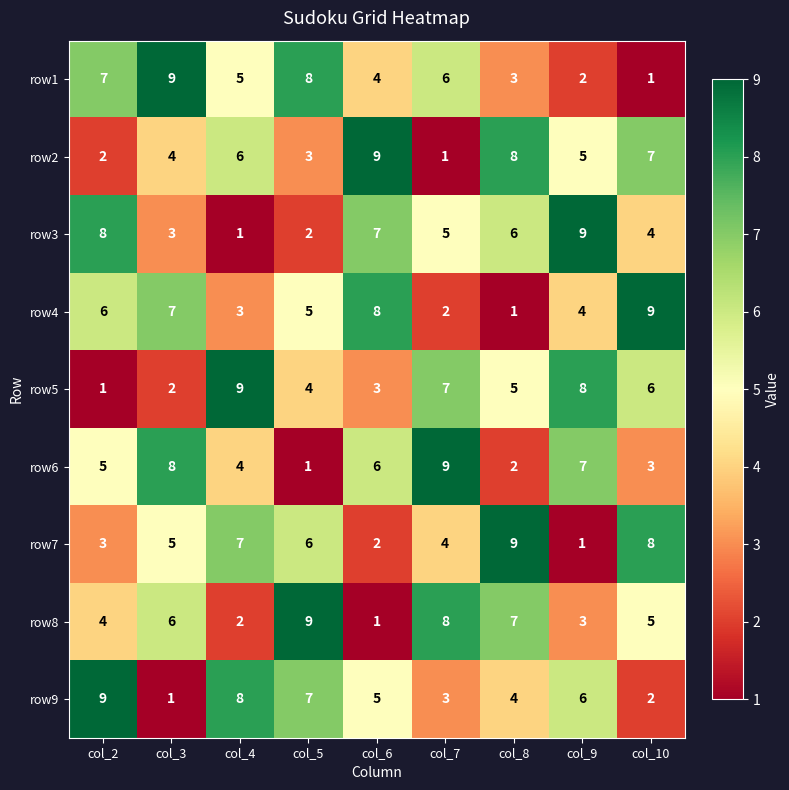

What is the highest value of the row9 series?

9